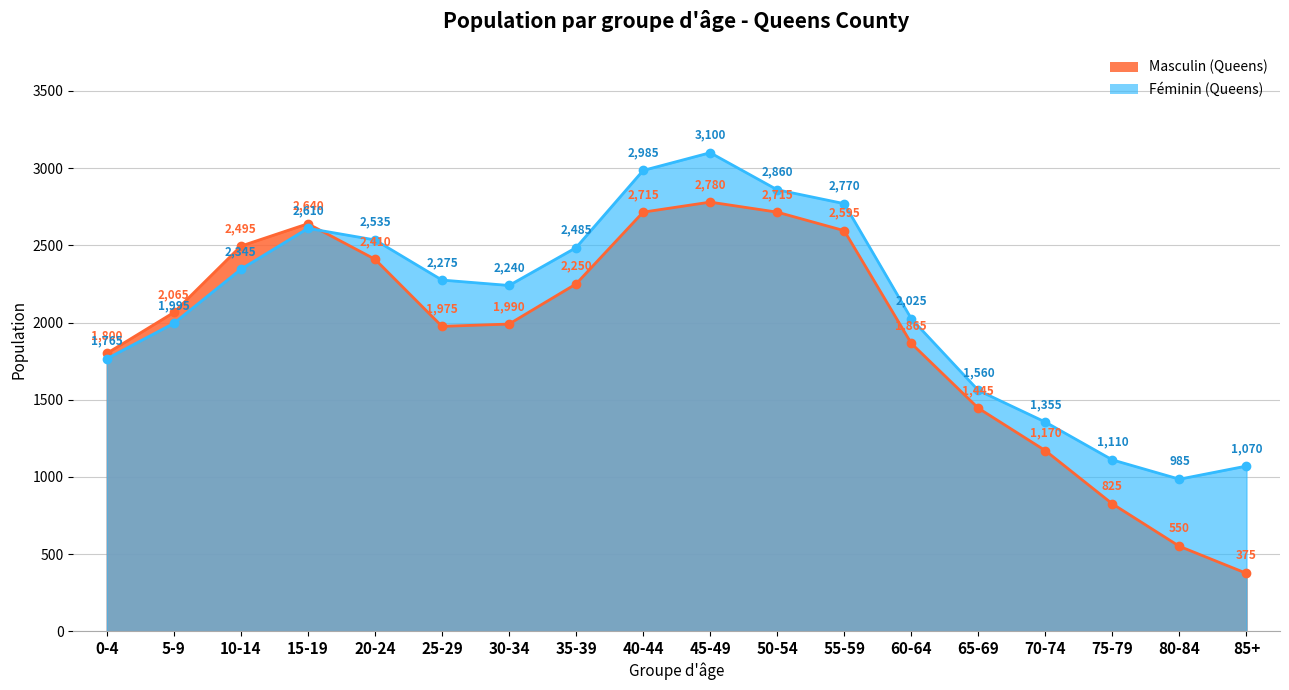

What is the value of the Masculin (Queens) point at the 15th from the left?

1170